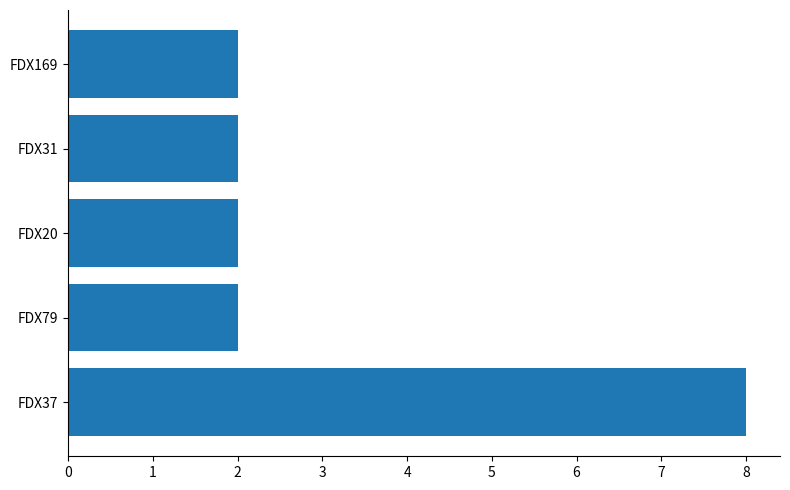

How many categories are shown in the chart?

5